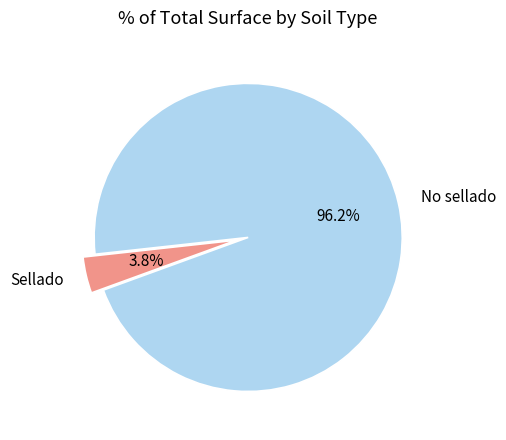

Between No sellado and Sellado, which is larger?

No sellado